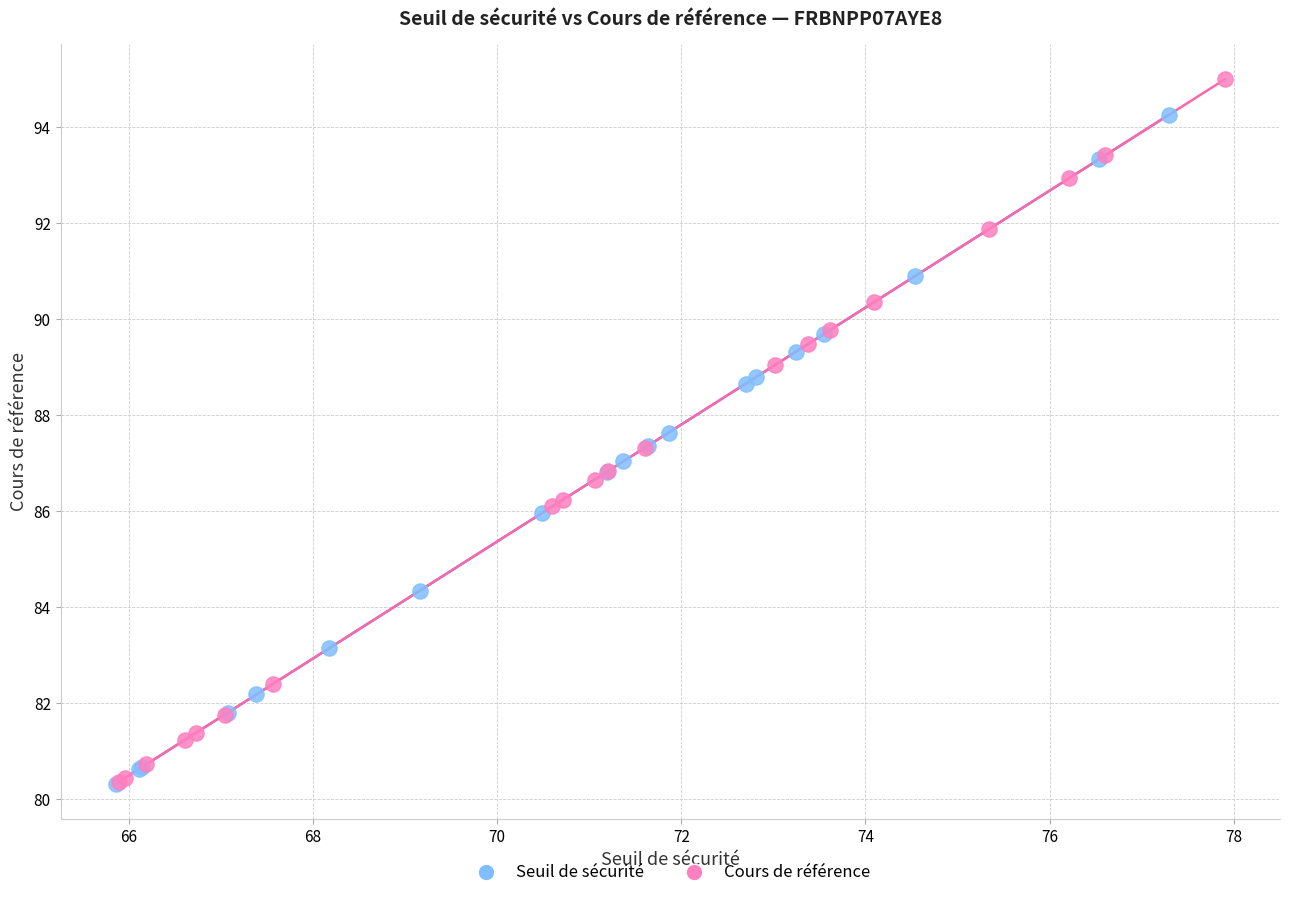

Which series contains the highest Y value?

Cours de référence